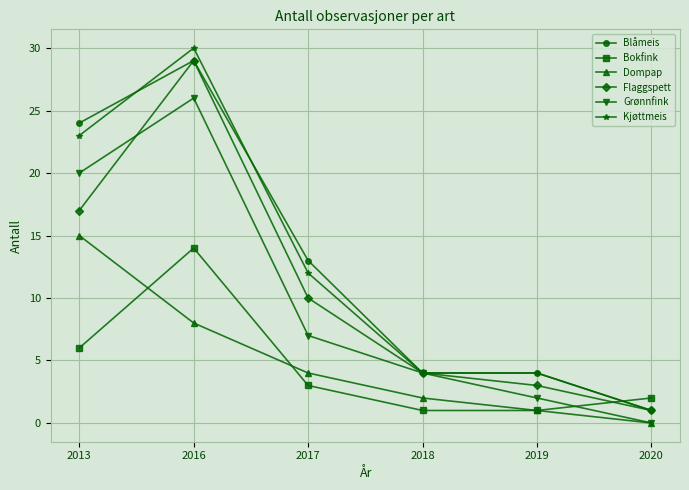

At which label does Blåmeis first exceed 13?

2013